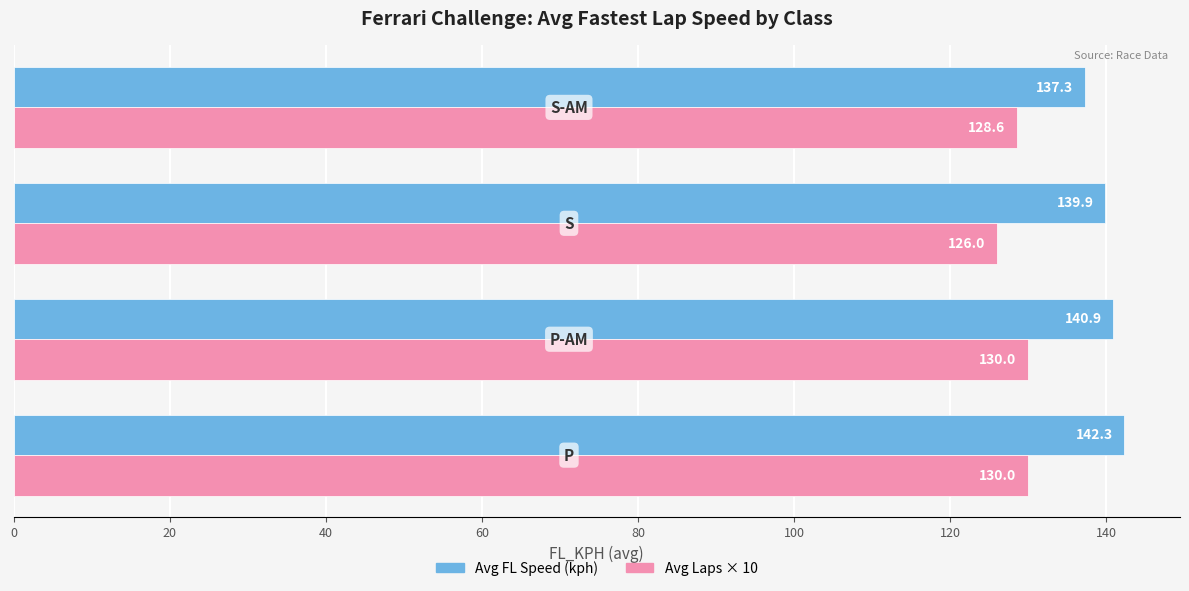

What is the average value of the Avg FL Speed (kph) series?

140.1